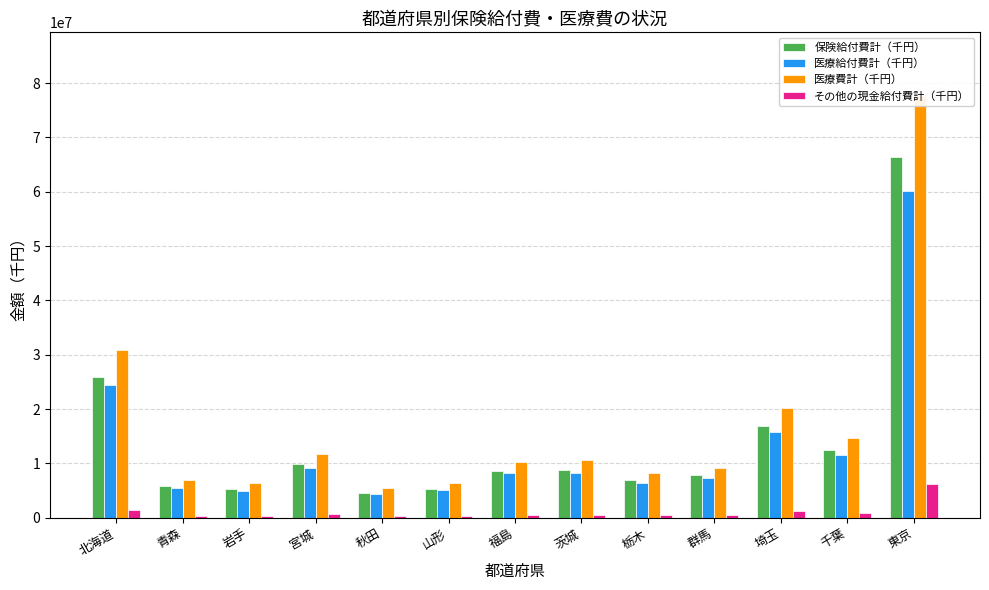

Rank the categories by 医療費計（千円） value from highest to lowest.

東京, 北海道, 埼玉, 千葉, 宮城, 茨城, 福島, 群馬, 栃木, 青森, 山形, 岩手, 秋田